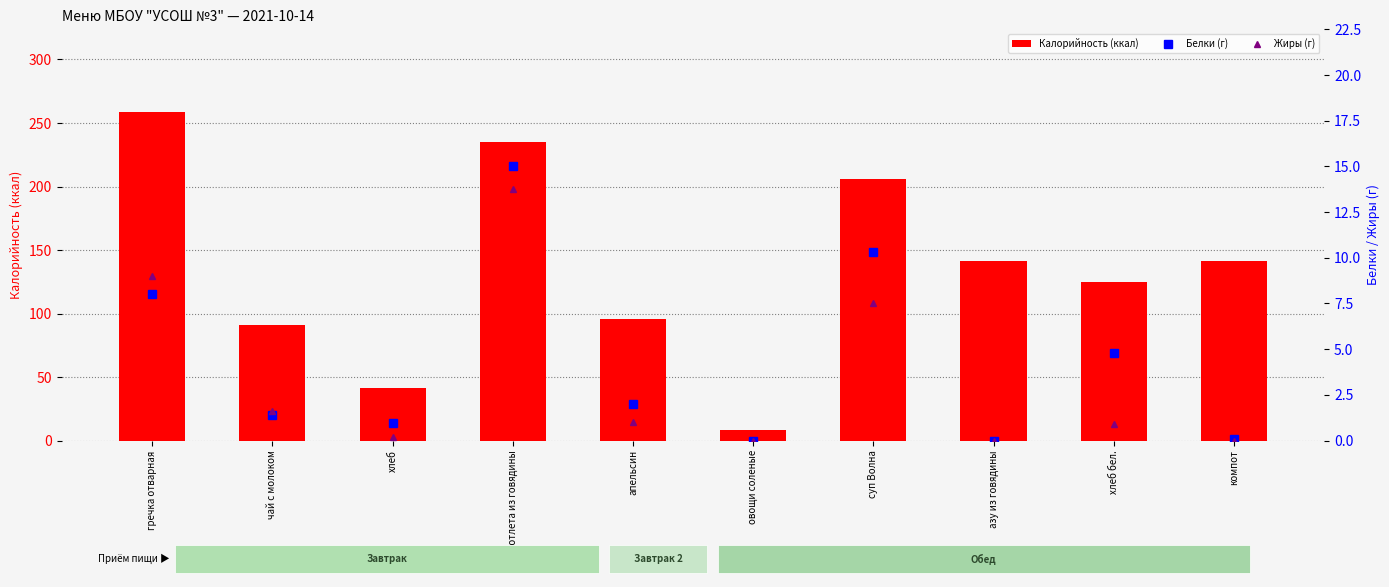

Where is Жиры (г) nearest to the value 6?

суп Волна